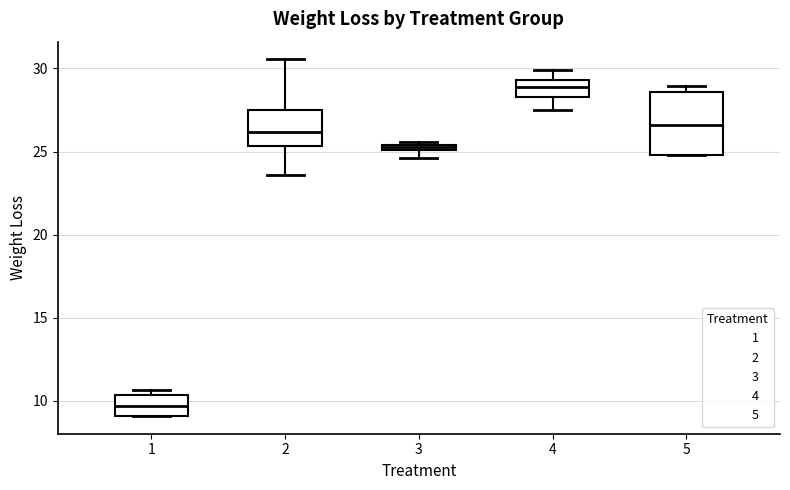

Which box is the tallest, from its lower edge to its upper edge?

5